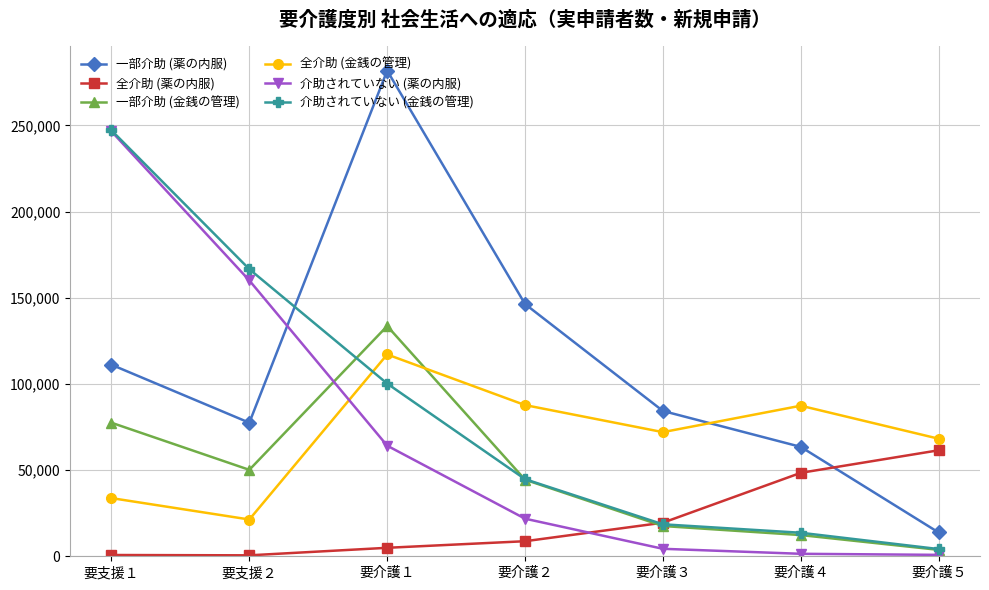

Is the value of 一部介助 (薬の内服) at 要支援１ greater than the value of 一部介助 (金銭の管理) at 要介護３?

Yes